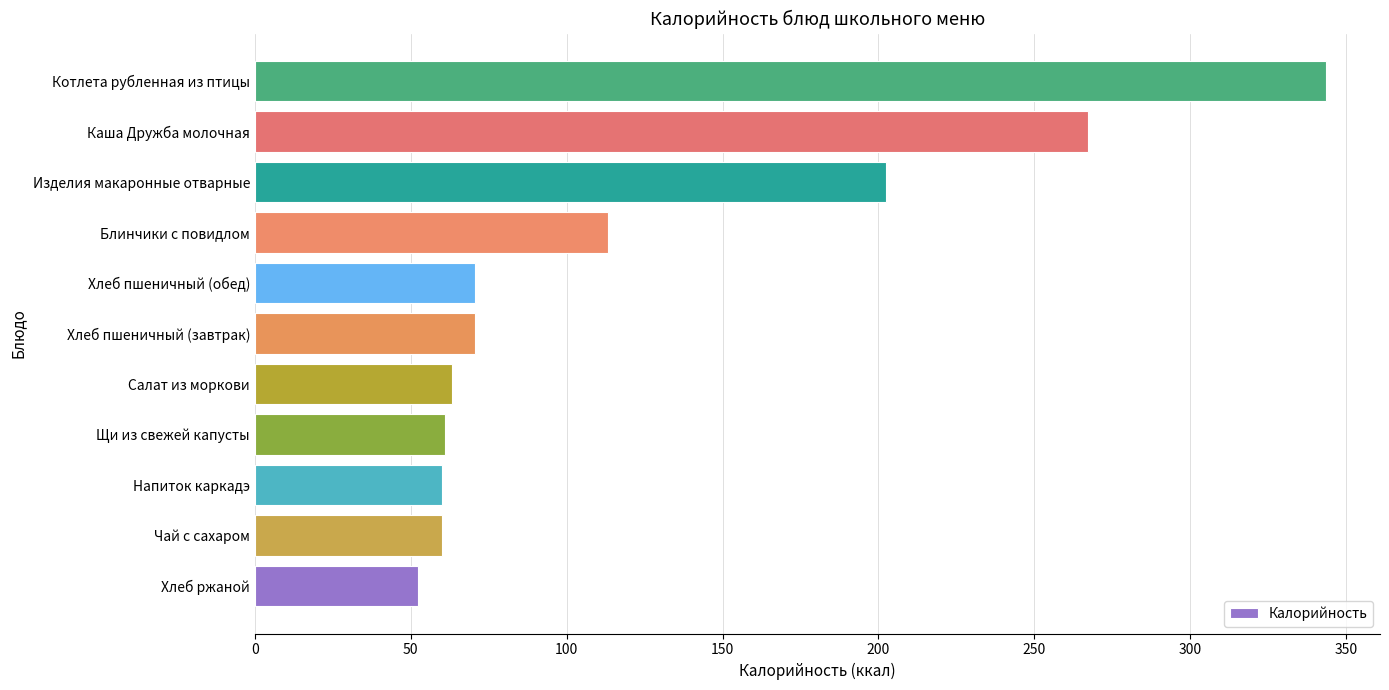

What is the difference between the maximum and minimum values?

291.5